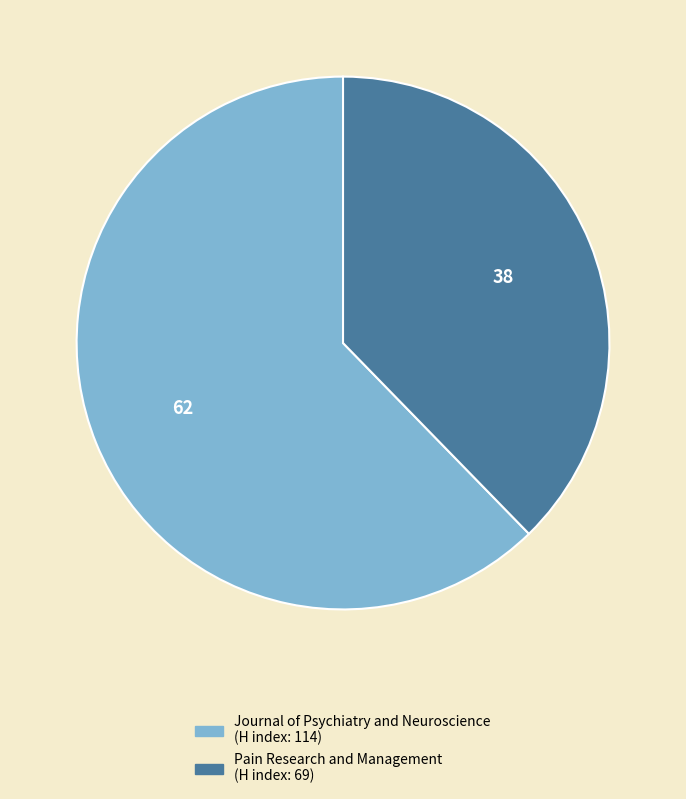

Count the number of slices in the pie.

2